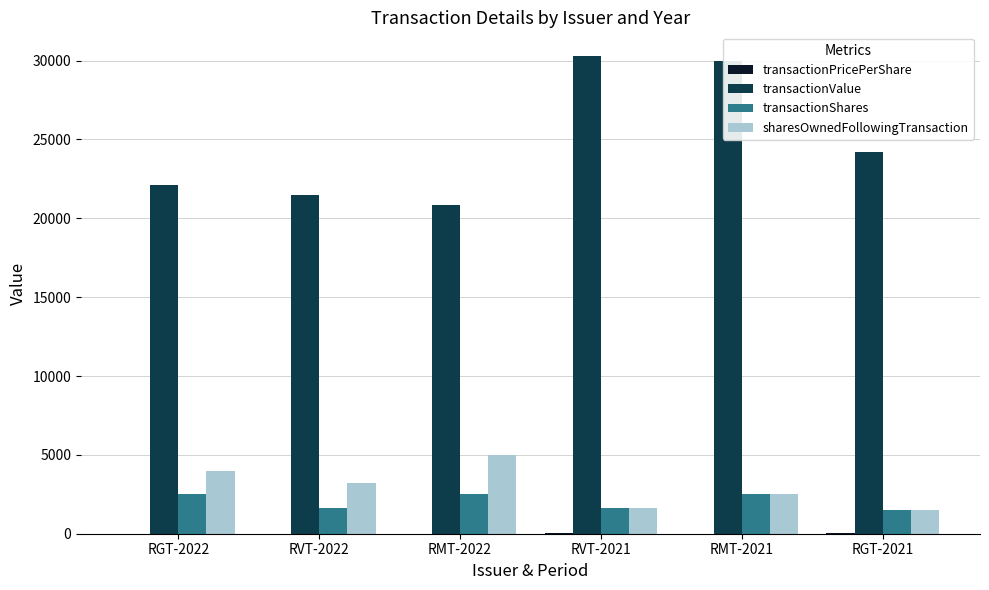

Which series has the largest range (max minus min)?

transactionValue